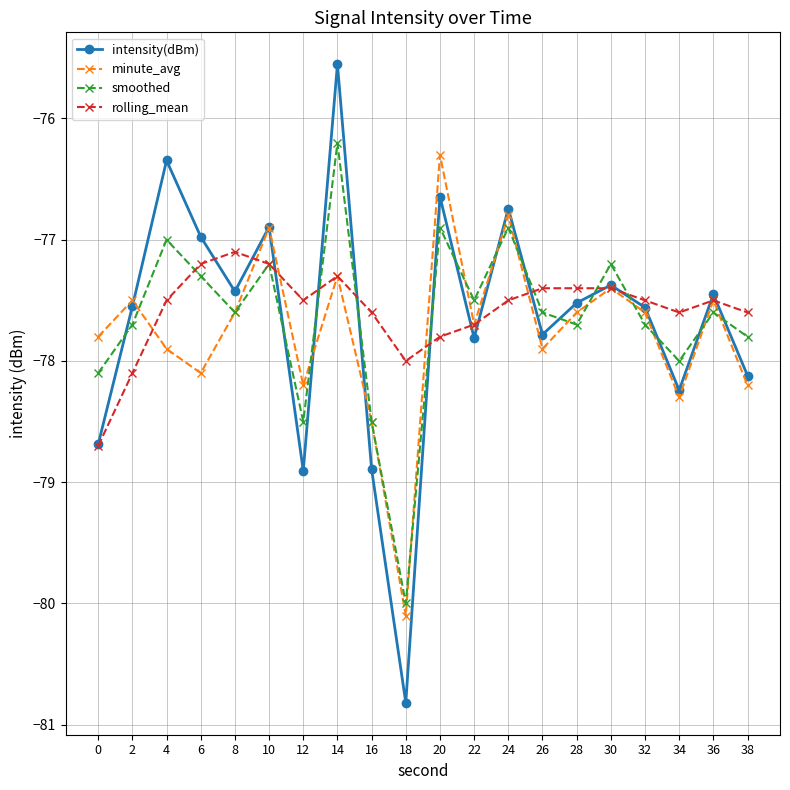

How many lines are shown in the chart?

4